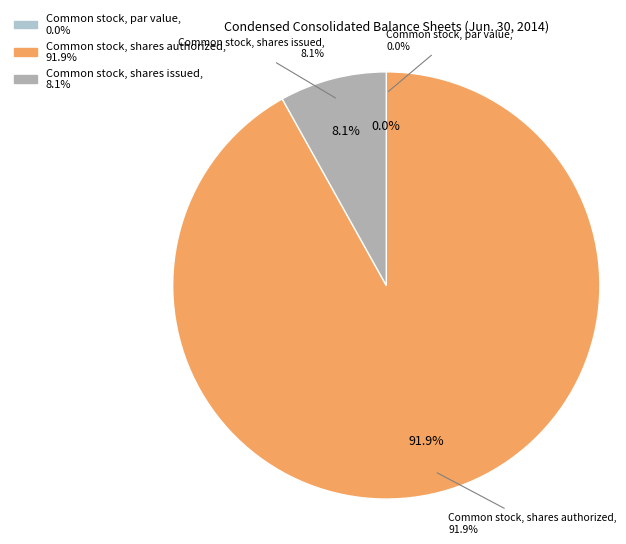

Between Common stock, shares authorized and Common stock, par value, which is larger?

Common stock, shares authorized